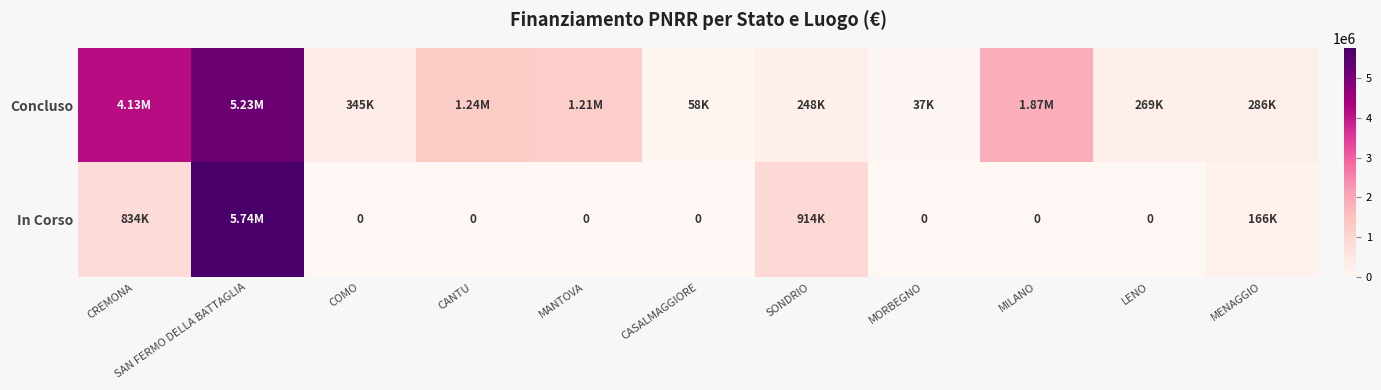

What is the sum of all In Corso values?

7655685.4